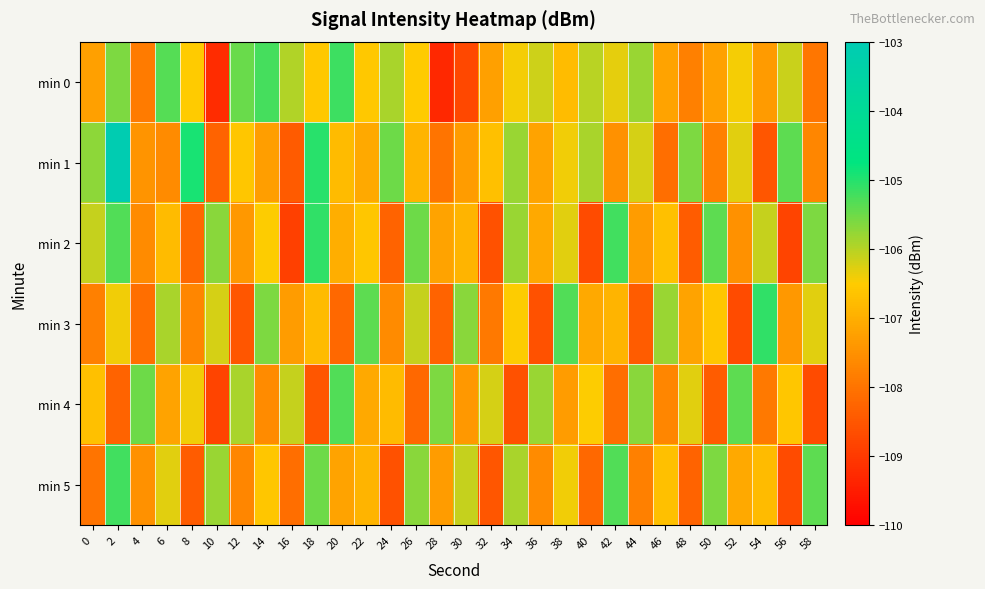

What is the total value across all series at 46?

-642.2